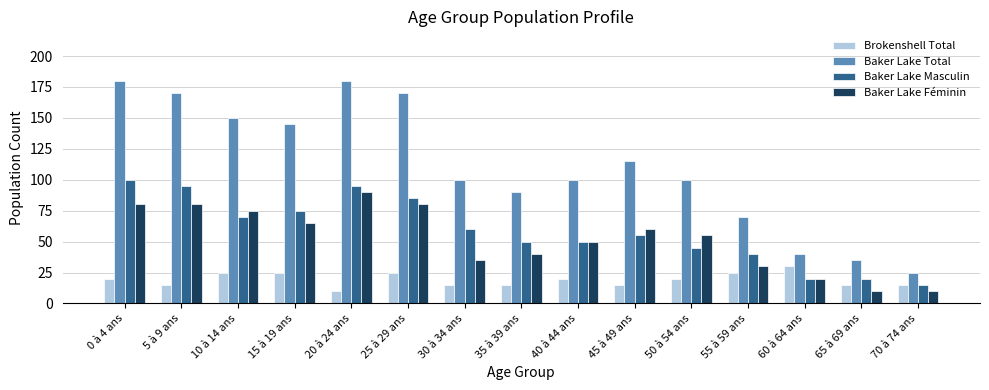

What is the sum of the Baker Lake Féminin values at 15 à 19 ans and 50 à 54 ans?

120